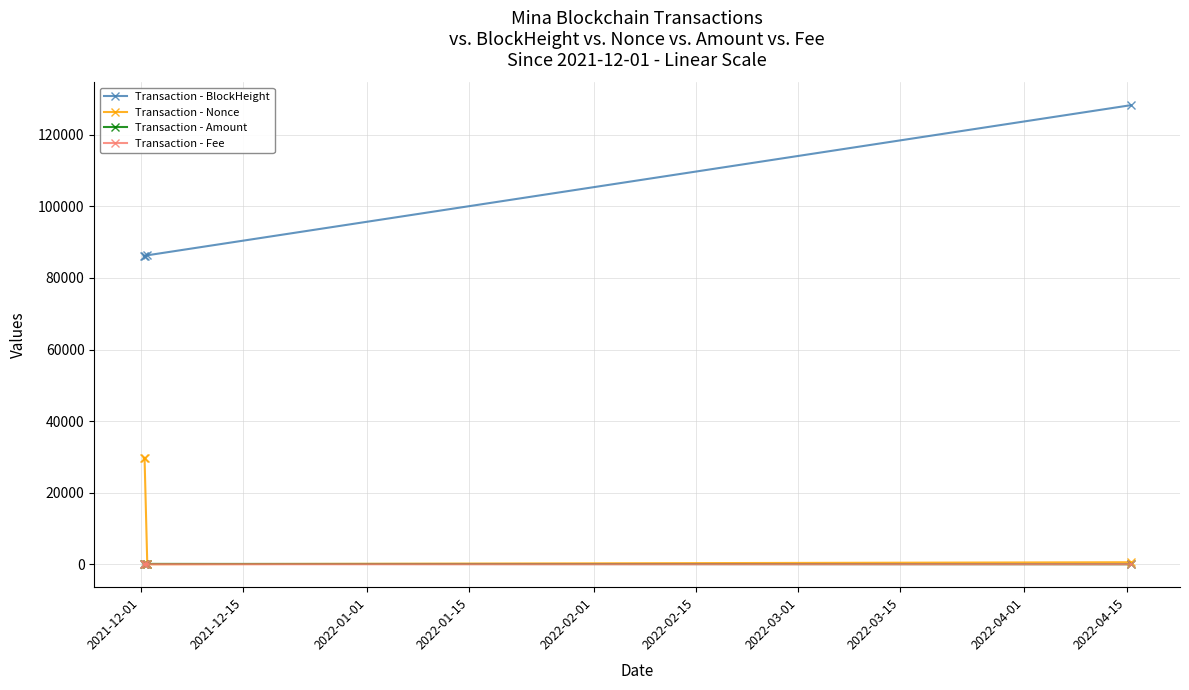

What is the maximum value shown in the chart?

128255.0